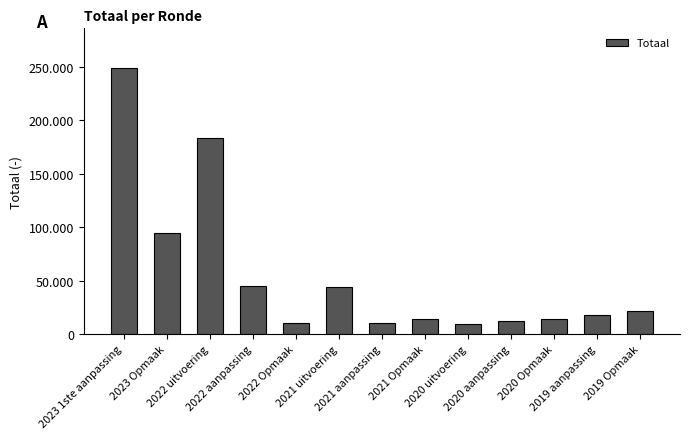

What position from the right is 2021 uitvoering?

8